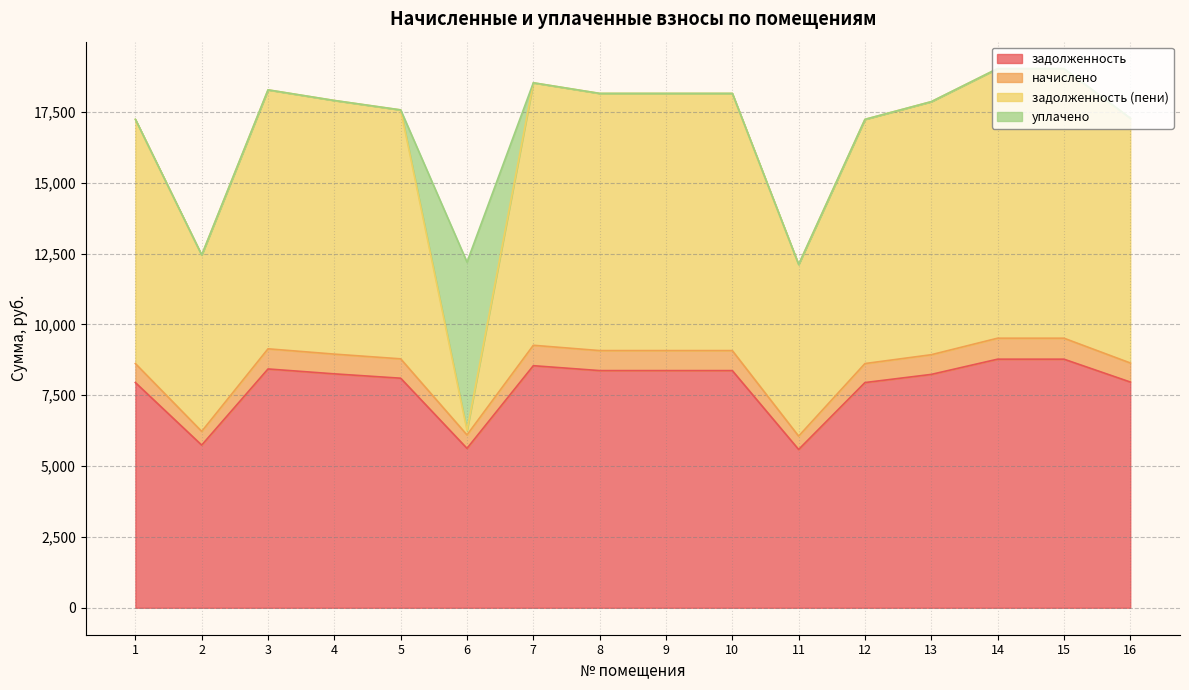

In задолженность (пени), how many points are lower than both neighbors (excluding endpoints)?

3